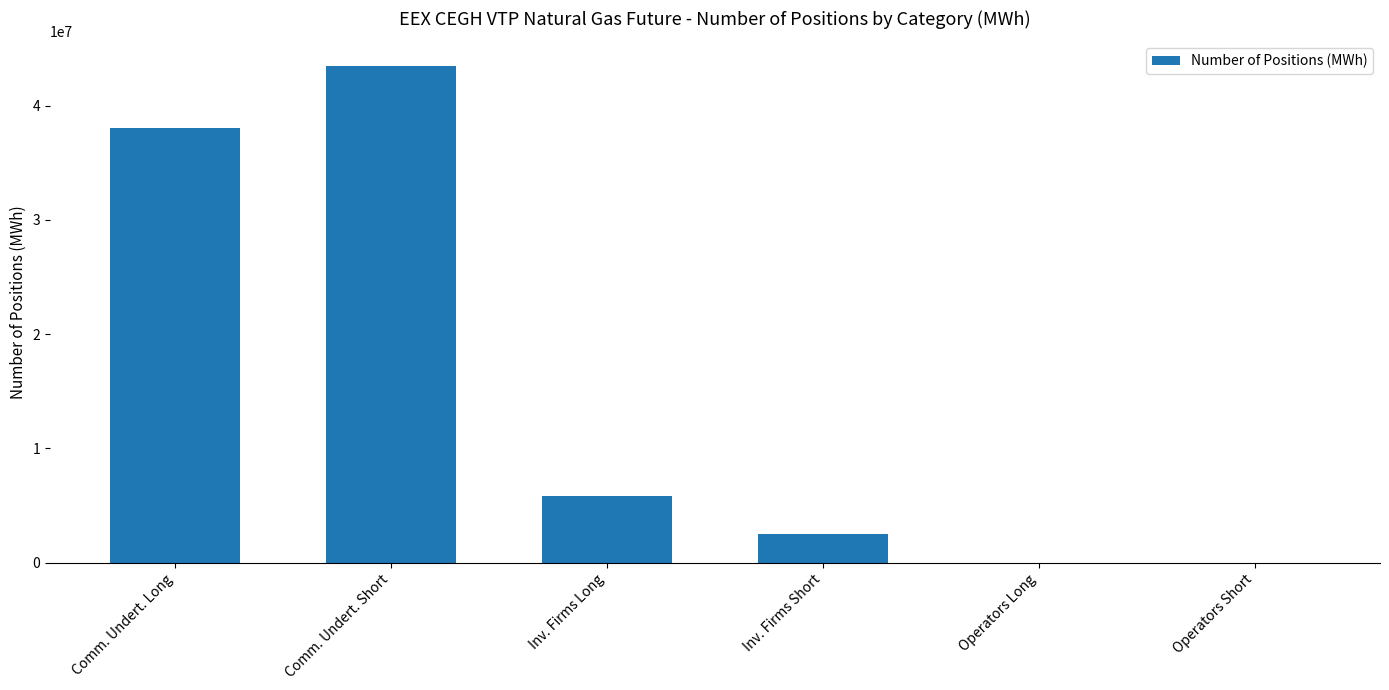

The value at Inv. Firms Short is 2482576. True or false?

True